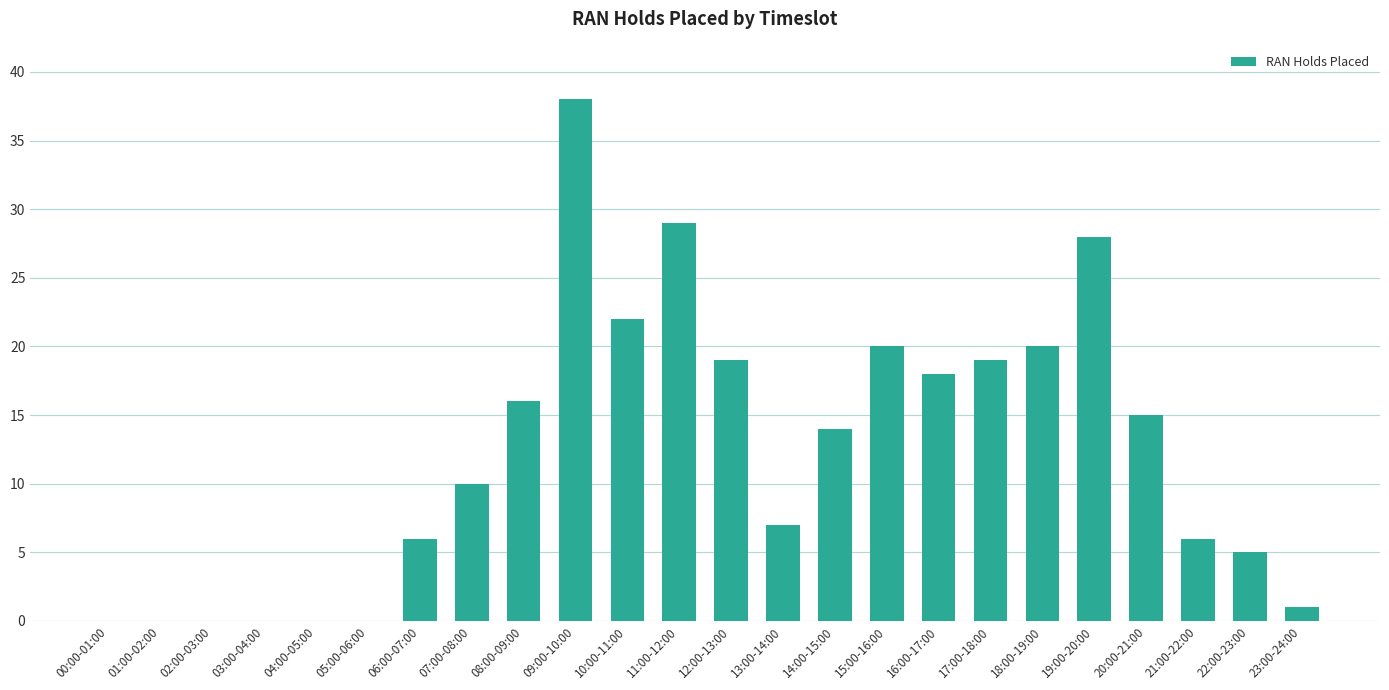

True or false: the data shows 0 at 00:00-01:00.

True